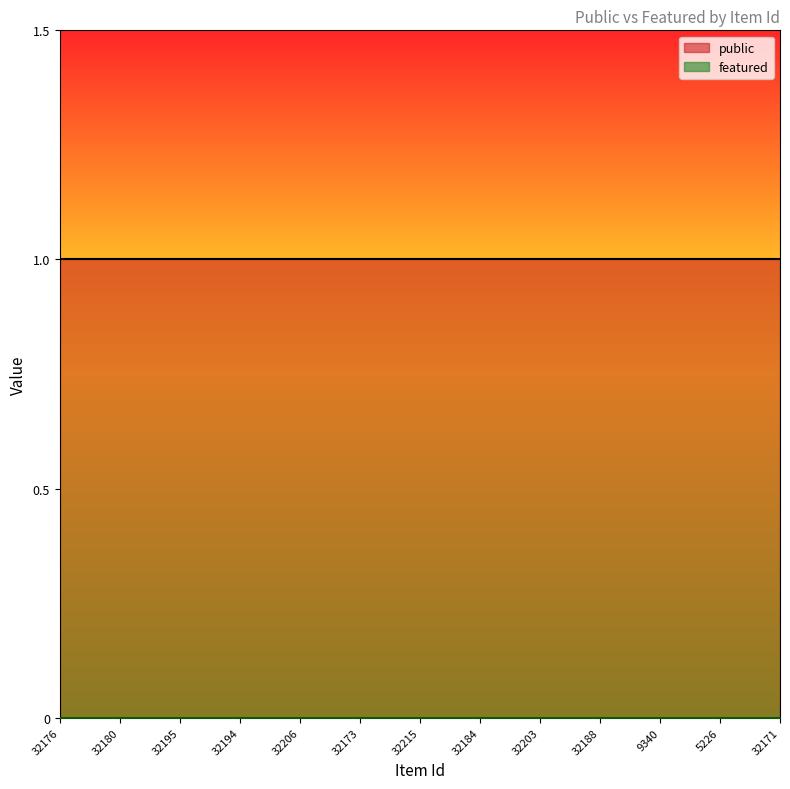

Is it true that public equals 1 at 32176?

True